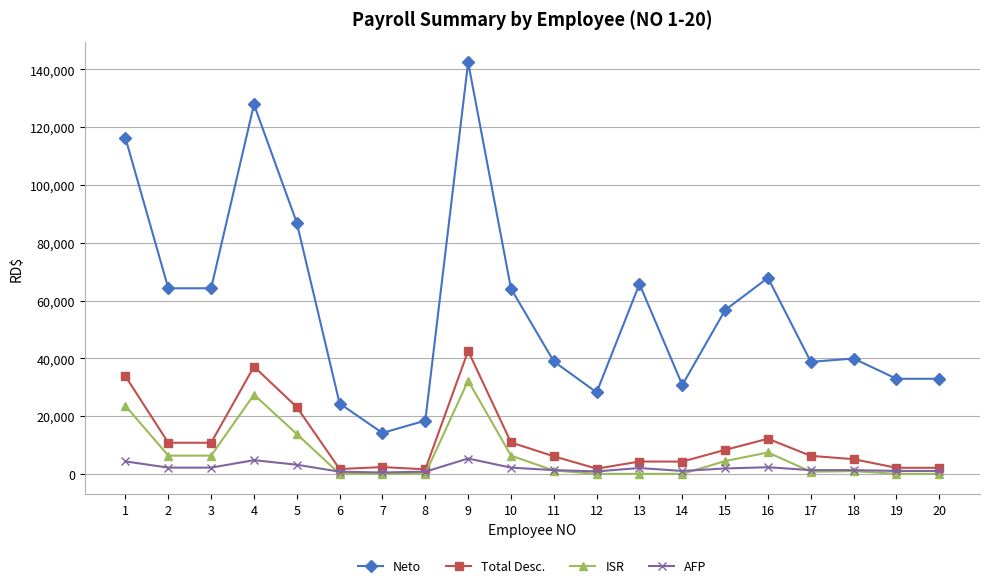

The AFP series shows 1291.5 at 11. True or false?

True